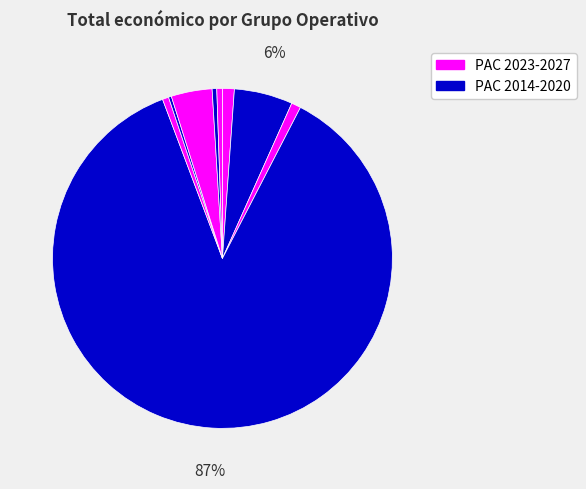

Is there a majority slice in this chart?

Yes